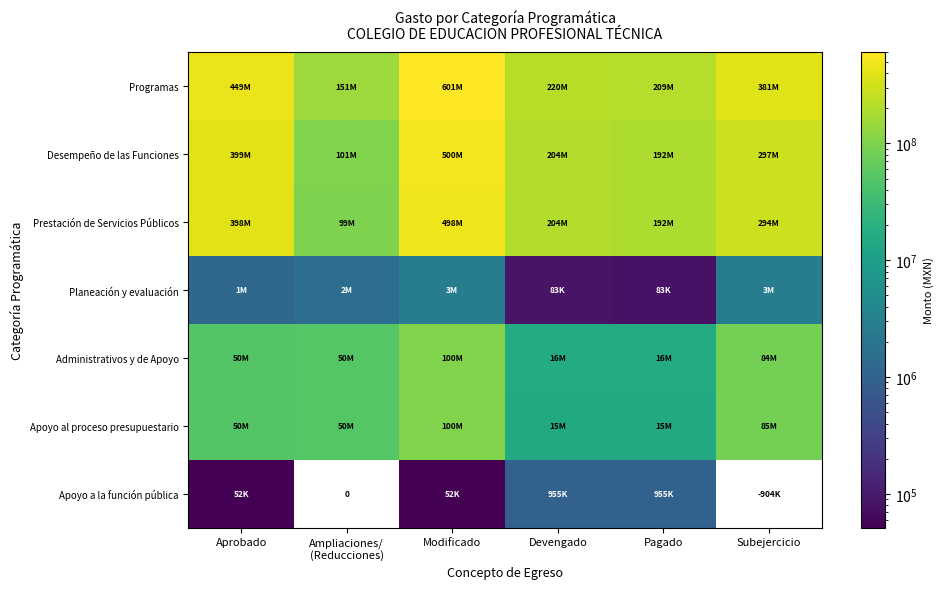

What is the sum of the Apoyo al proceso presupuestario values at Ampliaciones/ (Reducciones) and Modificado?

150784262.5